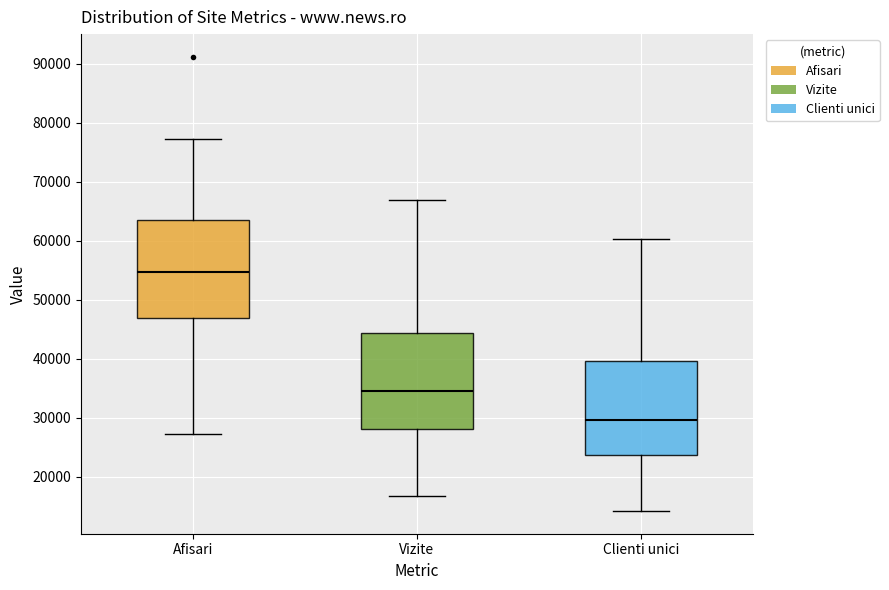

Which box's median line is the highest?

Afisari